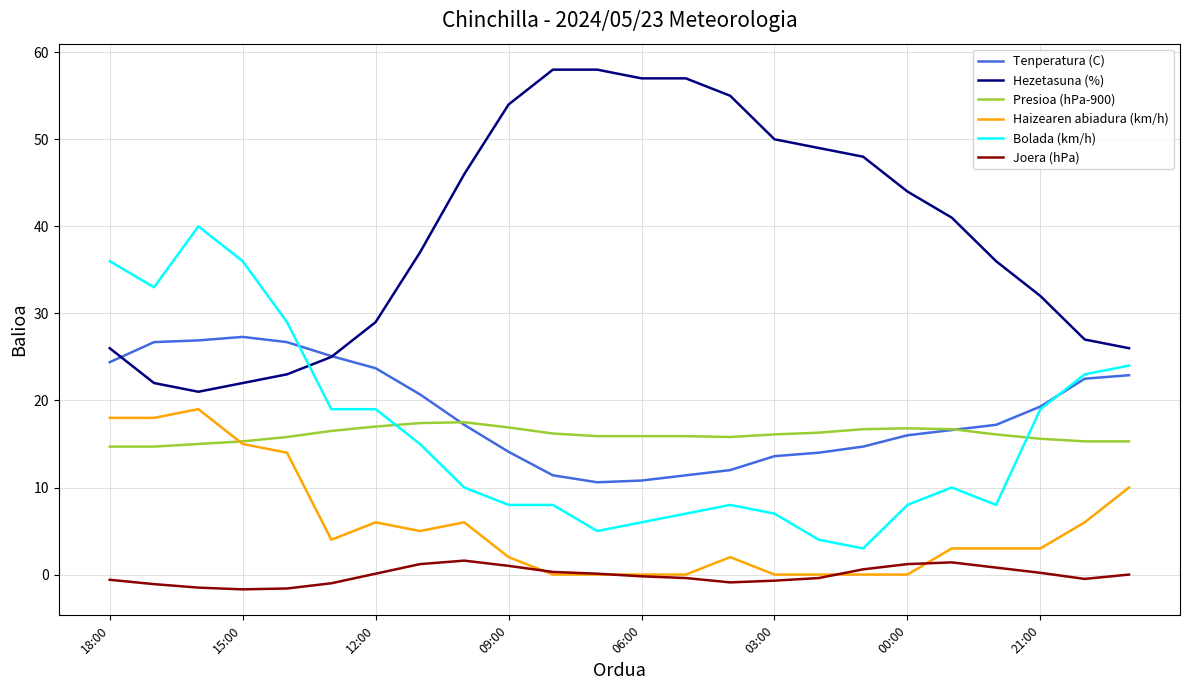

Which series has the largest total across all categories?

Hezetasuna (%)